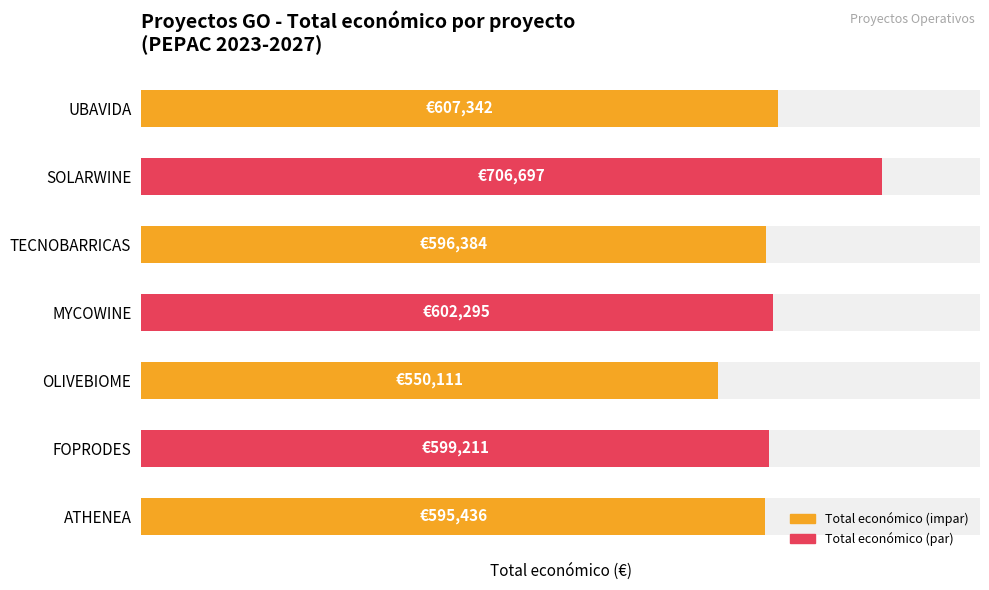

List the labels in order of value, largest first.

SOLARWINE, UBAVIDA, MYCOWINE, FOPRODES, TECNOBARRICAS, ATHENEA, OLIVEBIOME